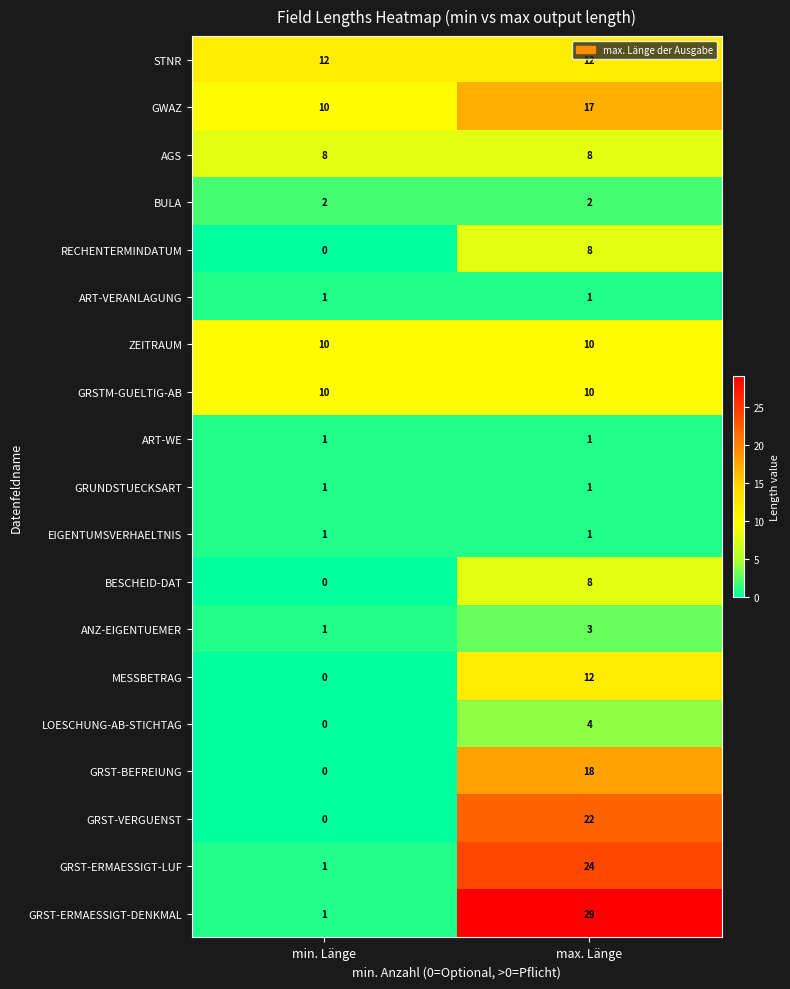

At which category is the sum across all series the highest?

max. Länge